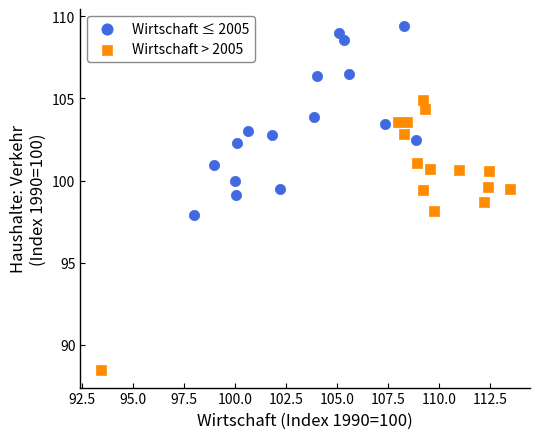

Which series reaches the maximum Y coordinate?

Wirtschaft ≤ 2005